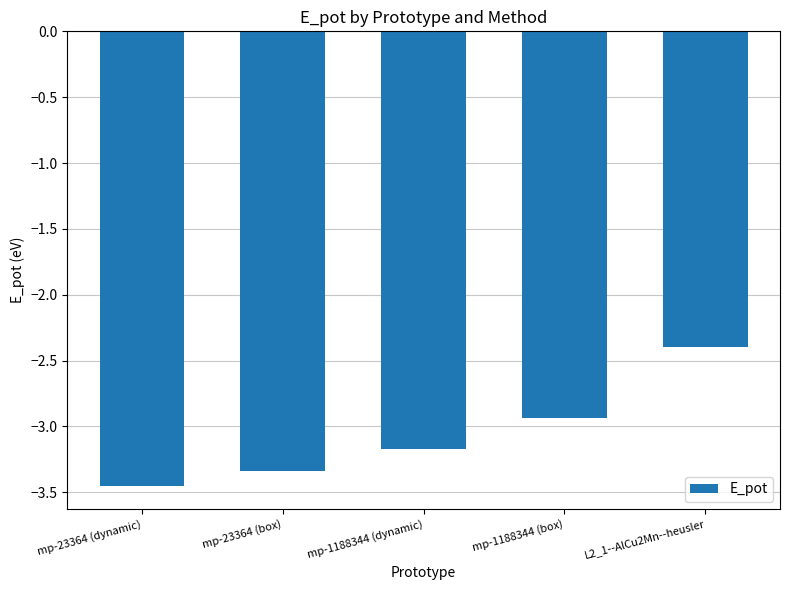

Which category has the highest value across all series?

L2_1--AlCu2Mn--heusler